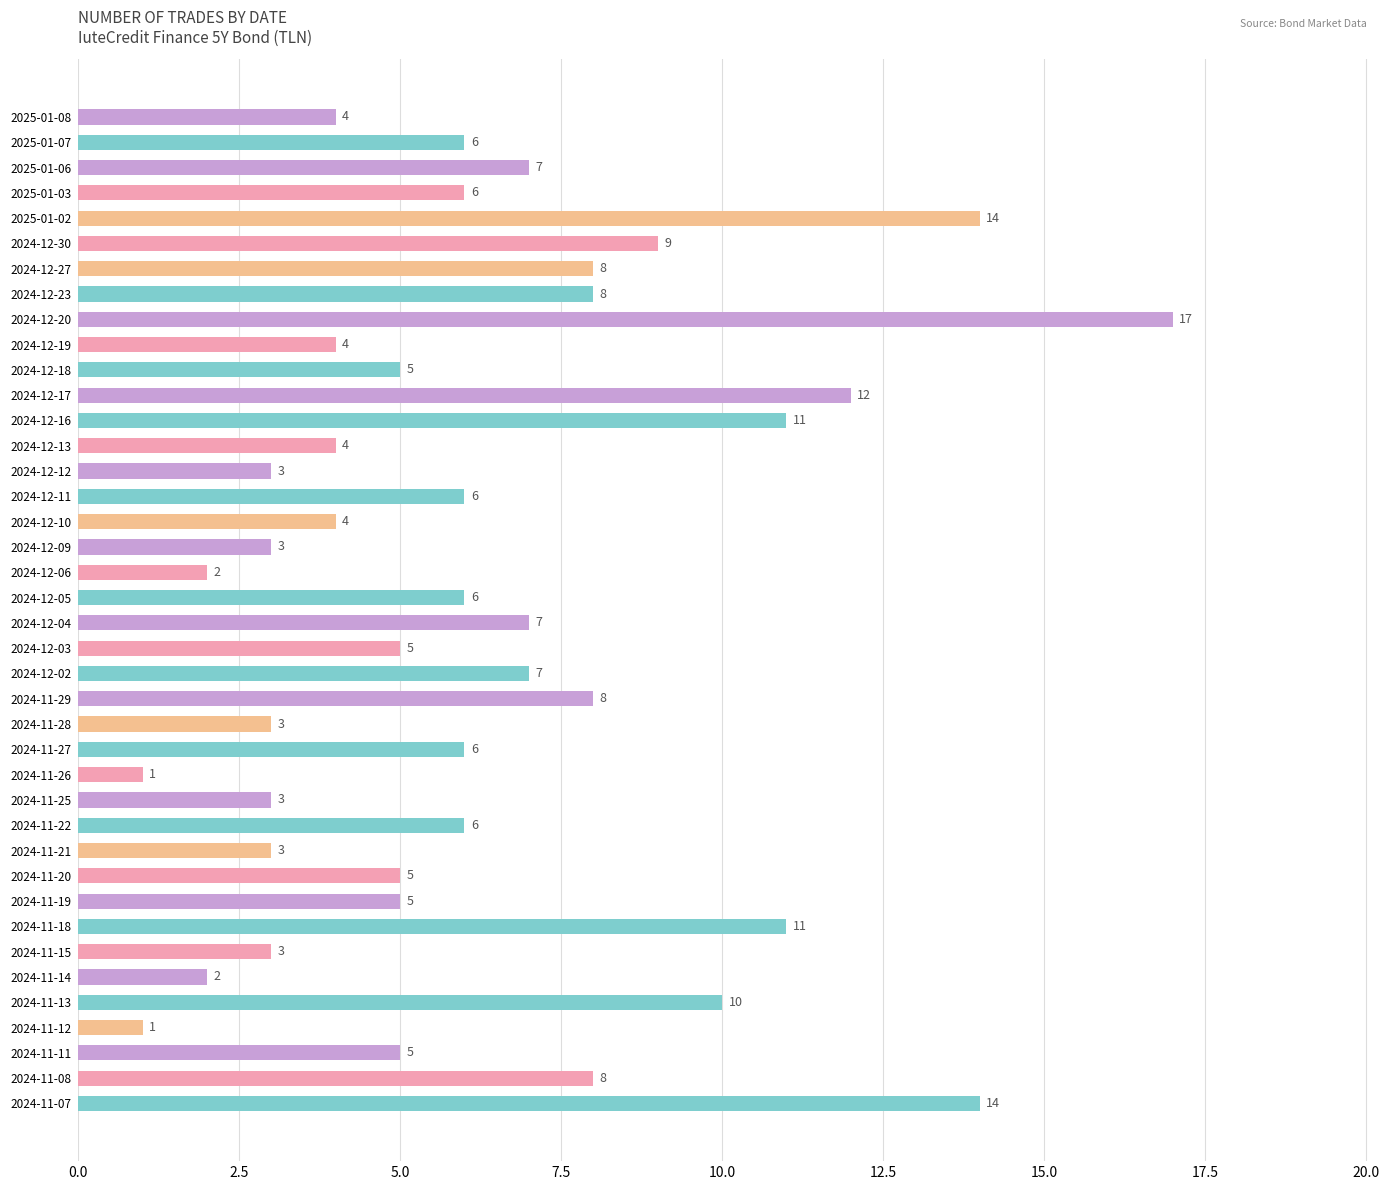

What is the value of the 30th bar from the top?

3